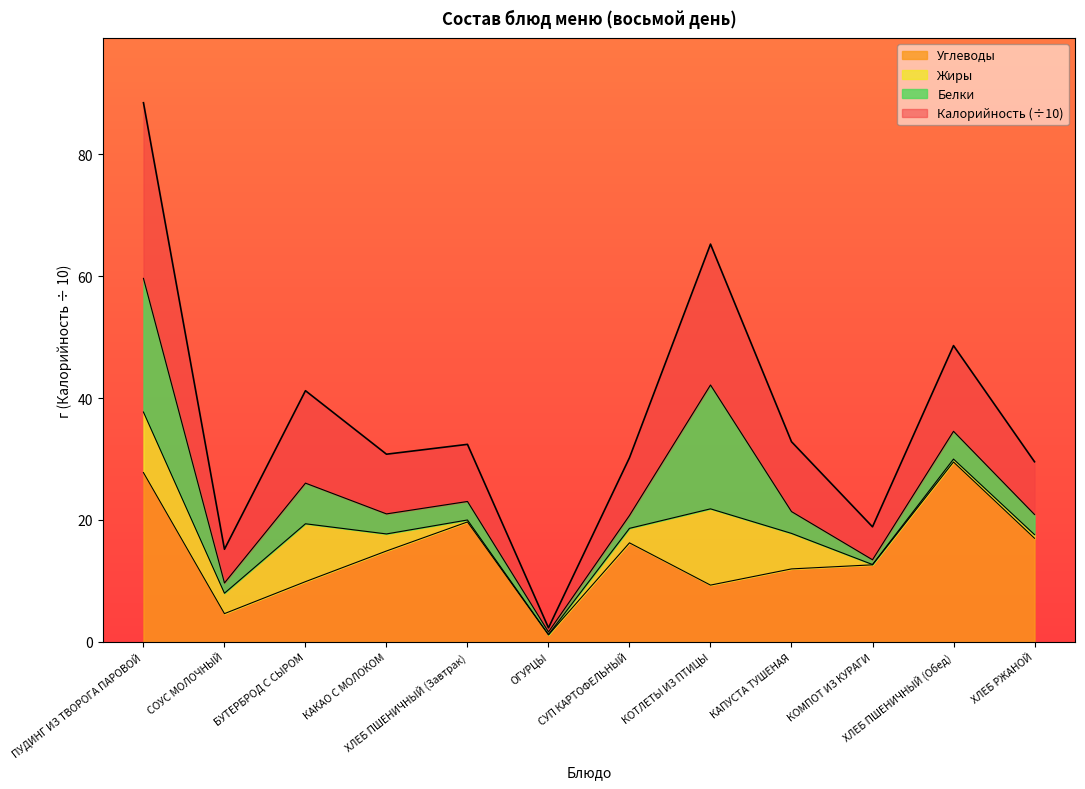

Rank the categories by Углеводы value from highest to lowest.

ХЛЕБ ПШЕНИЧНЫЙ (Обед), ПУДИНГ ИЗ ТВОРОГА ПАРОВОЙ, ХЛЕБ ПШЕНИЧНЫЙ (Завтрак), ХЛЕБ РЖАНОЙ, СУП КАРТОФЕЛЬНЫЙ, КАКАО С МОЛОКОМ, КОМПОТ ИЗ КУРАГИ, КАПУСТА ТУШЕНАЯ, БУТЕРБРОД С СЫРОМ, КОТЛЕТЫ ИЗ ПТИЦЫ, СОУС МОЛОЧНЫЙ, ОГУРЦЫ